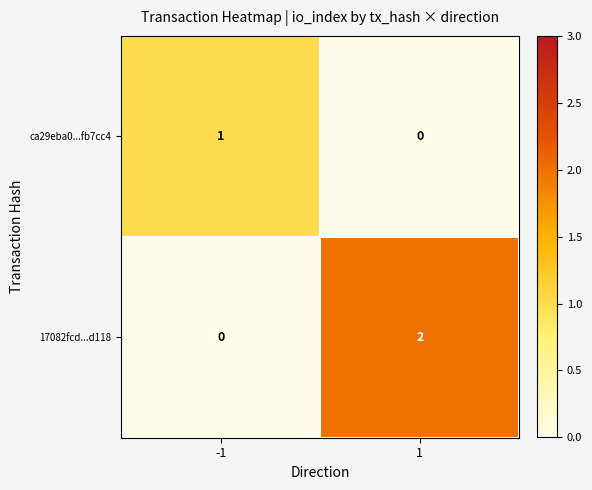

Which series has the largest total across all categories?

17082fcd...d118